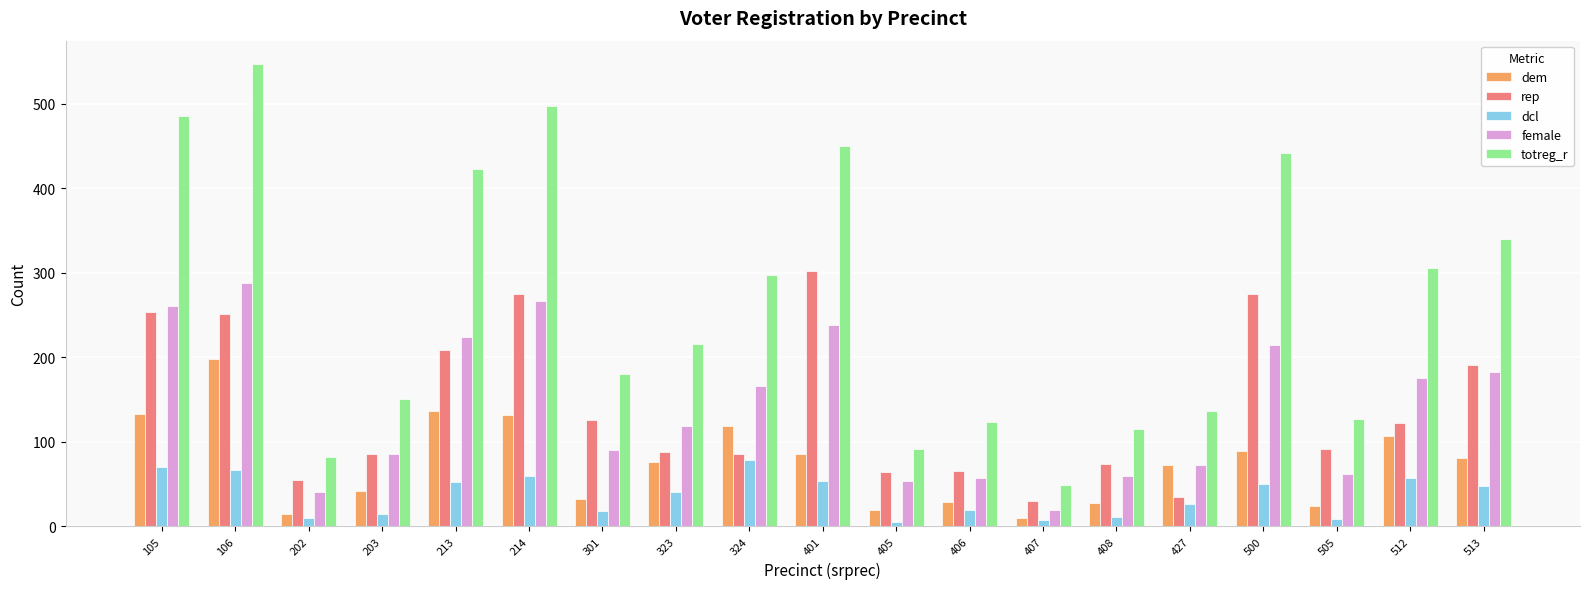

The totreg_r series shows 123 at 406. True or false?

True